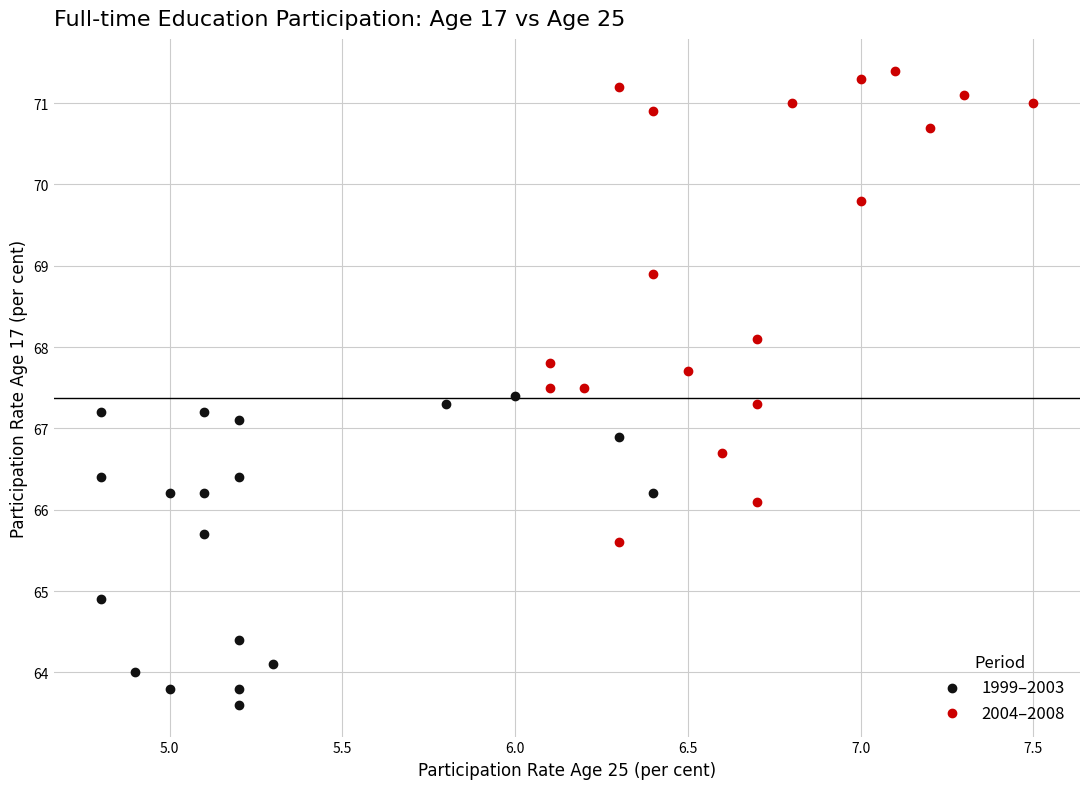

Which series contains the highest Y value?

2004–2008